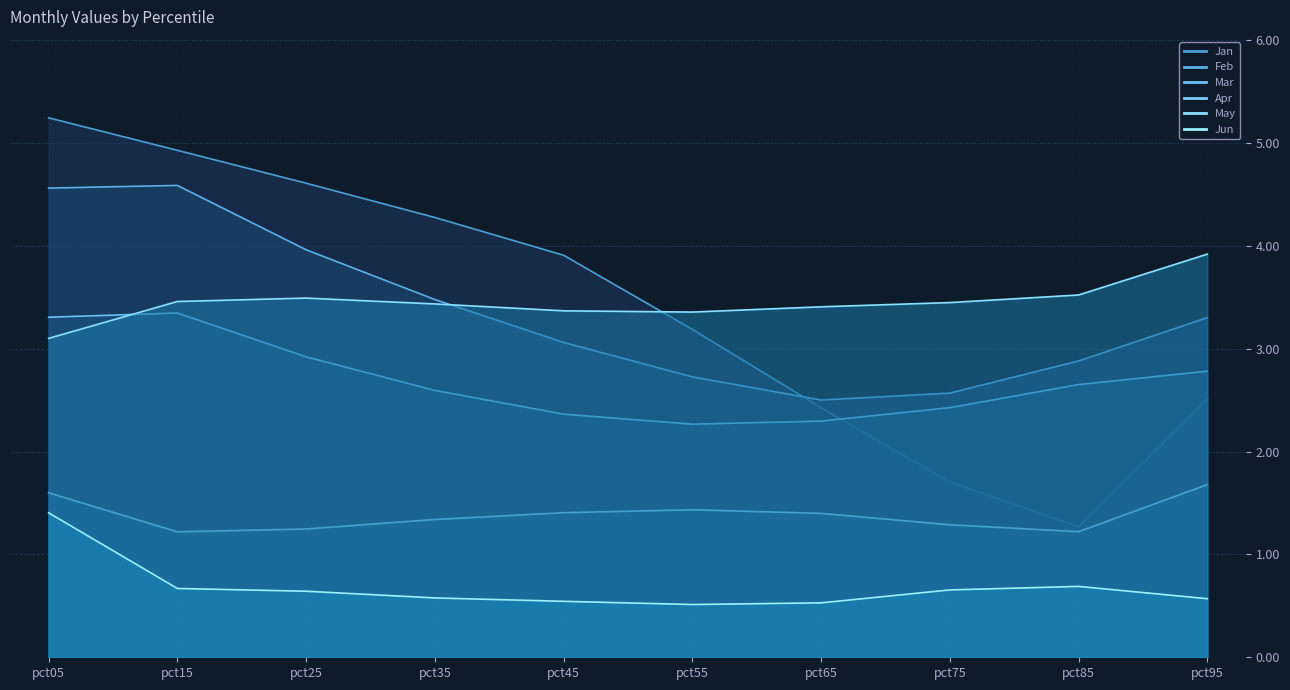

True or false: Apr and Jun cross at least once.

False